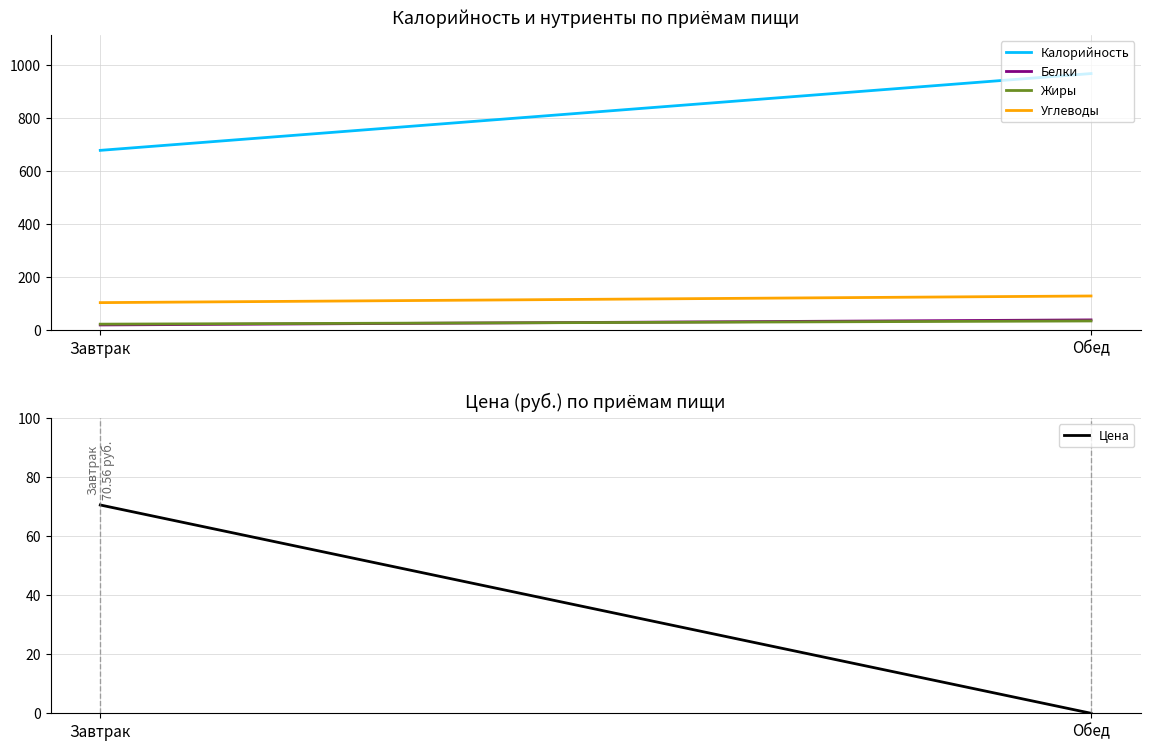

At how many categories does at least one series exceed 159?

2